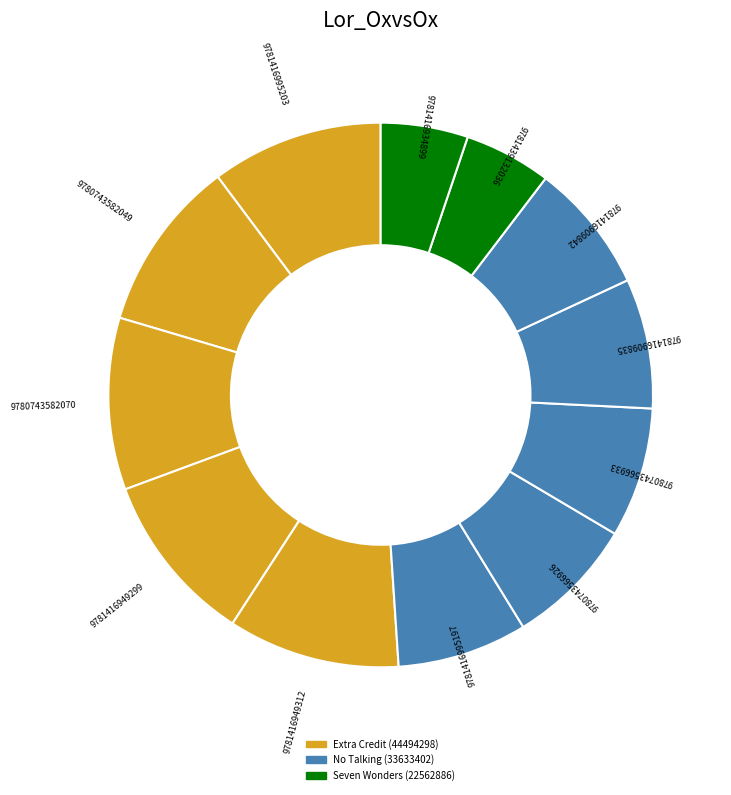

Is it true that 9780743582070 is 10% of the pie?

True